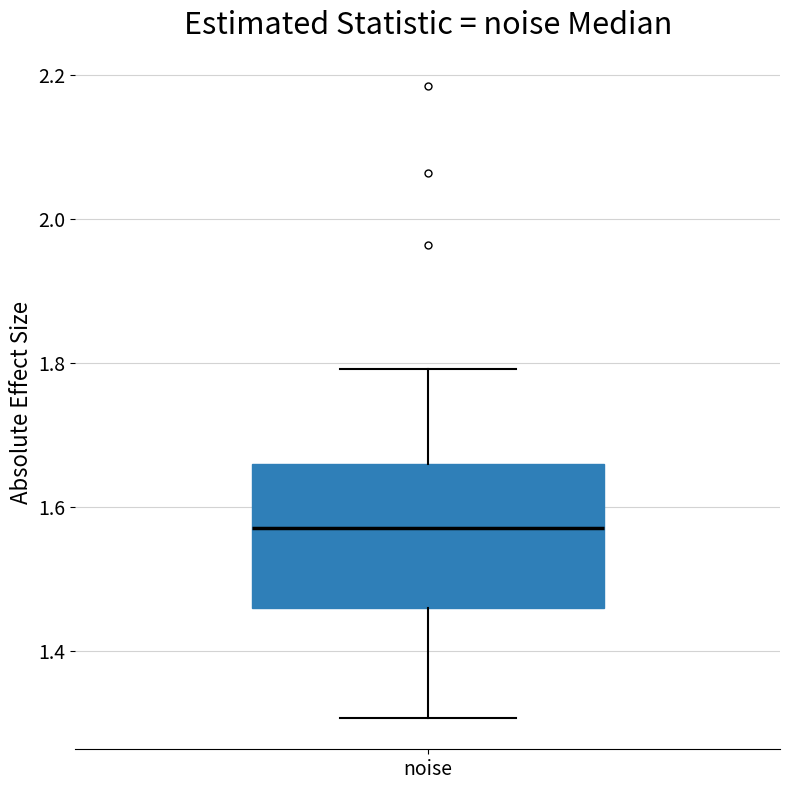

Where does the median line of the box for noise sit on the y-axis? The values are not printed on the chart, so give them approximately, as read against the axis.

1.58